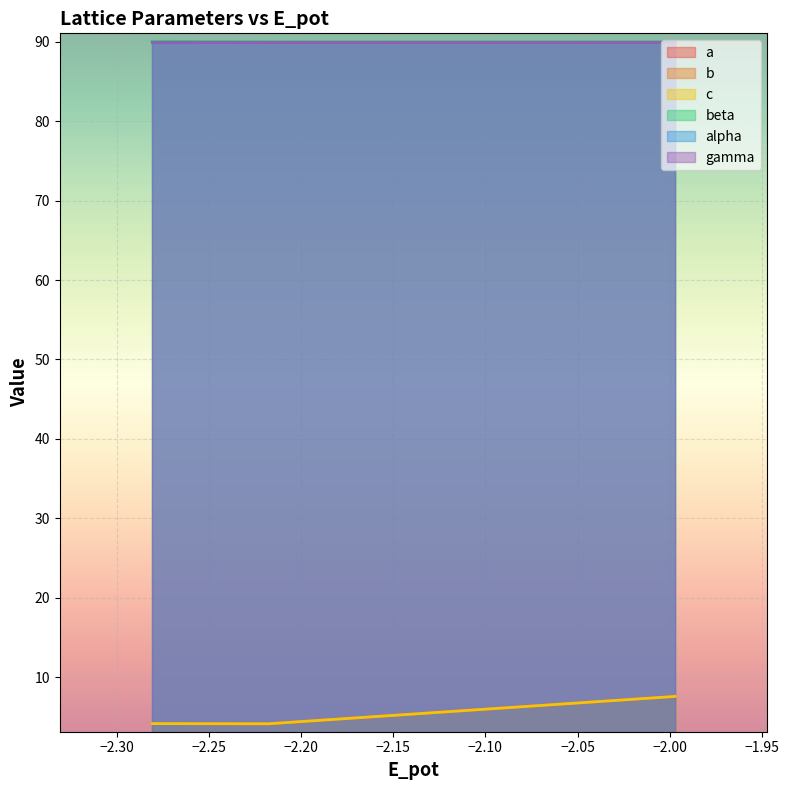

What is the maximum value for beta?

90.0